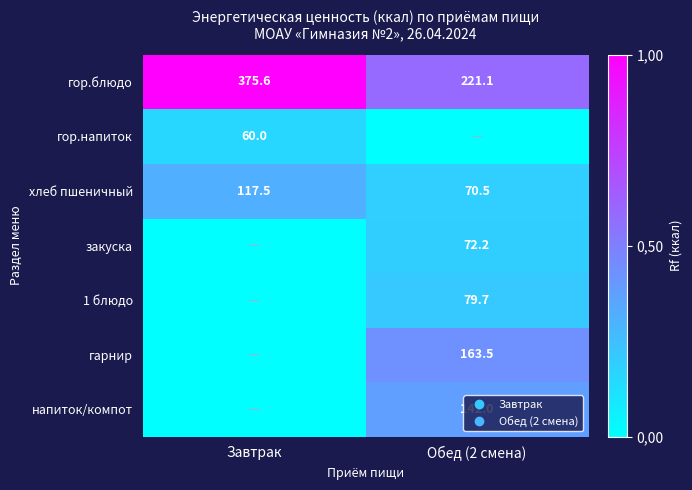

What is the sum of the напиток/компот values at Завтрак and Обед (2 смена)?

142.0